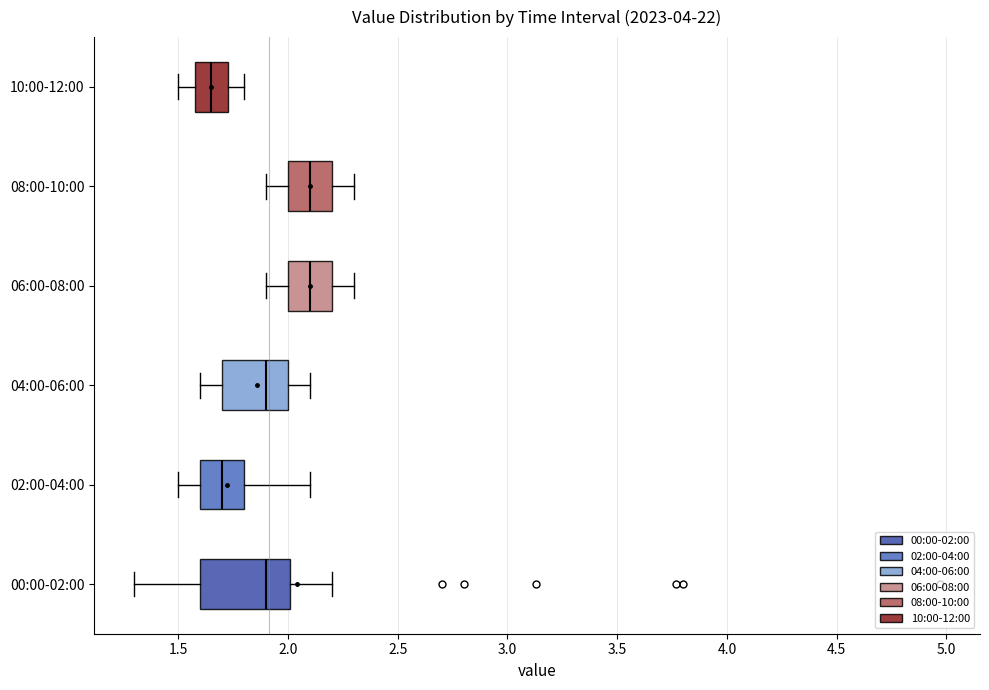

Reading bottom to top, read every box against the x-axis: the position of its median line, the range the box covers, and the ends of its whiskers. The values are not printed on the chart, so give them approximately, as read against the axis.

00:00-02:00: median 1.90, box 1.60 to 2.00, whiskers 1.30 to 2.20
02:00-04:00: median 1.70, box 1.60 to 1.80, whiskers 1.50 to 2.10
04:00-06:00: median 1.90, box 1.70 to 2.00, whiskers 1.60 to 2.10
06:00-08:00: median 2.10, box 2.00 to 2.20, whiskers 1.90 to 2.30
08:00-10:00: median 2.10, box 2.00 to 2.20, whiskers 1.90 to 2.30
10:00-12:00: median 1.65, box 1.60 to 1.75, whiskers 1.50 to 1.80